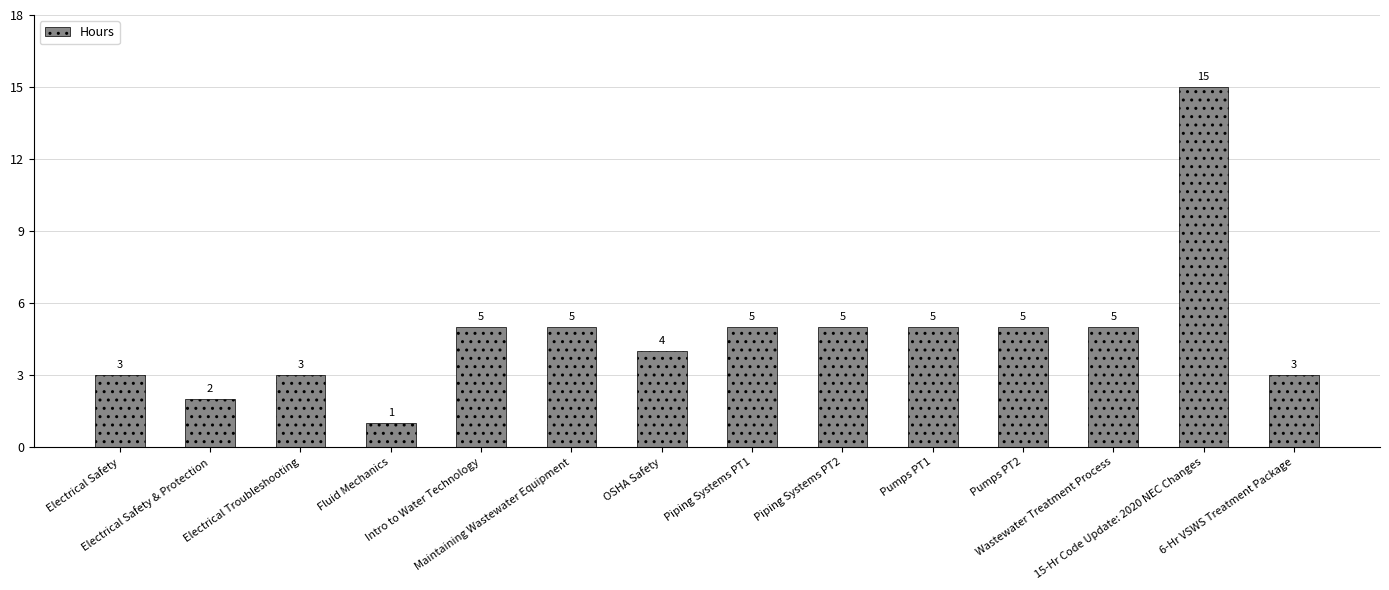

The value at Piping Systems PT2 is 3. True or false?

False